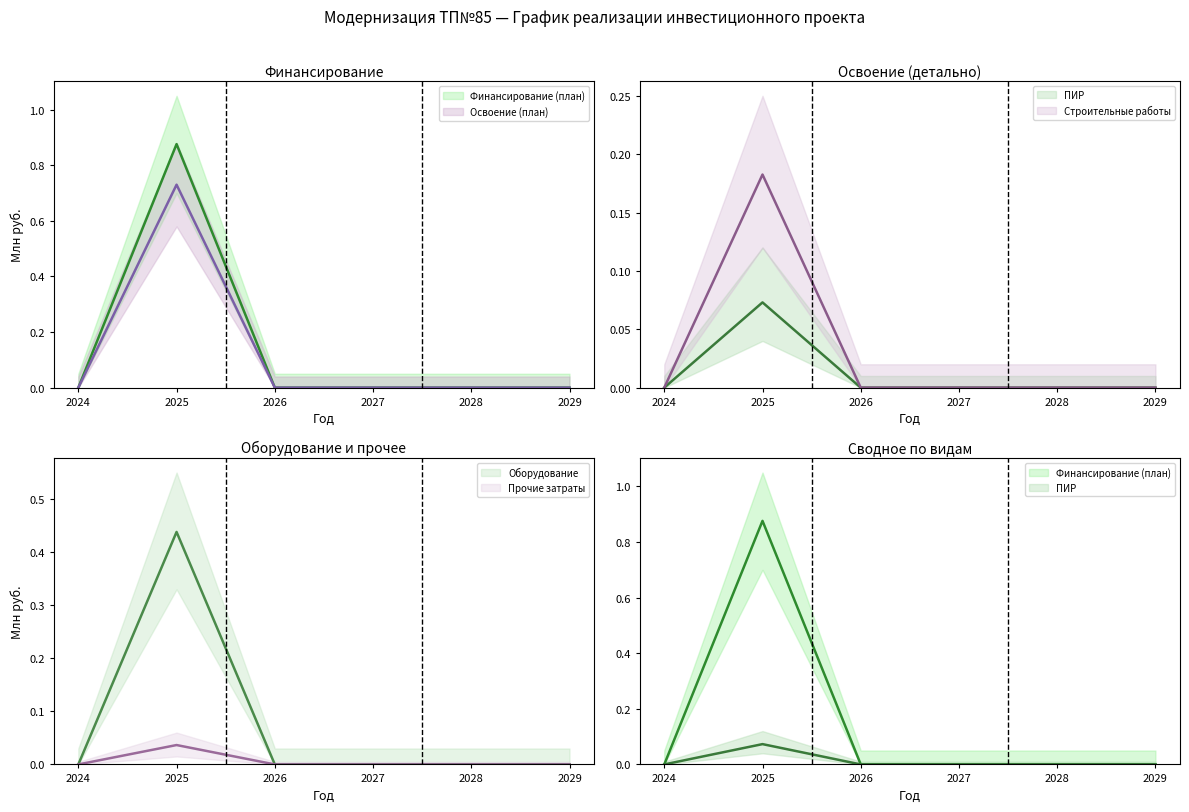

True or false: Строительные работы has a value of 0.0 at 2026.

True